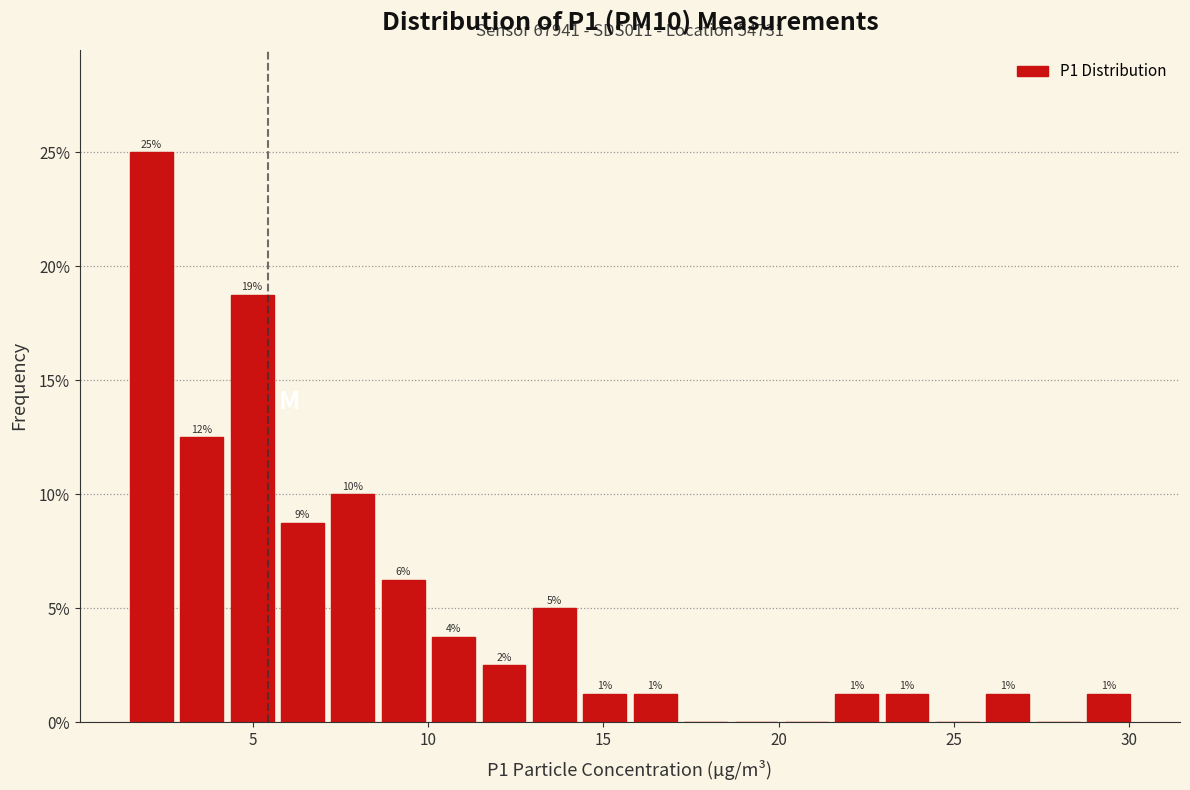

Read against the x-axis, roughly where is the centre of the tallest bar?

2.0